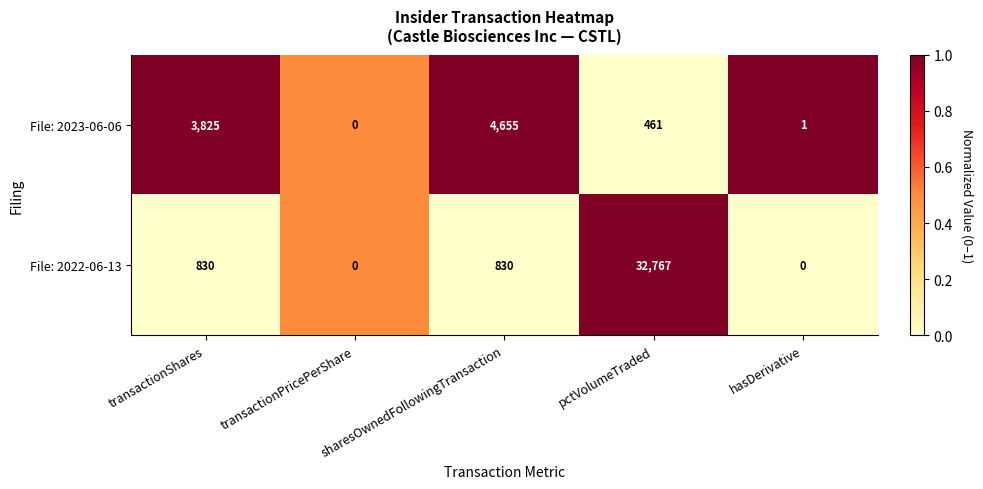

What is the highest value of the File: 2022-06-13 series?

32767